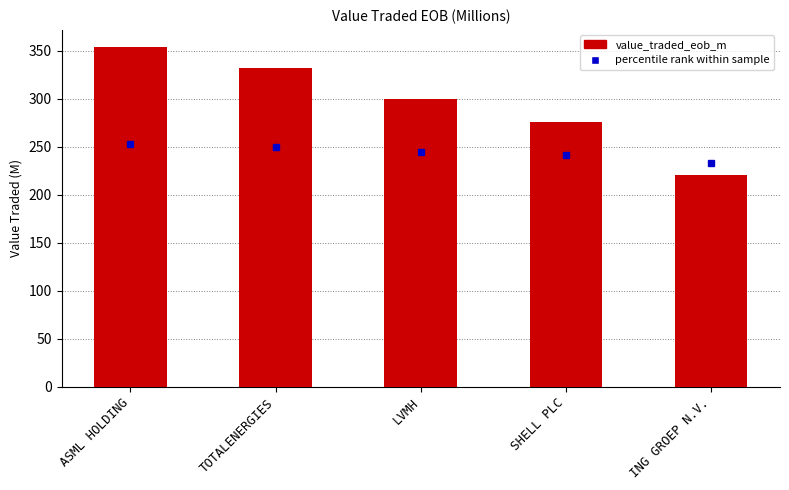

Reading left to right, transcribe all the data shown in this chart.

ASML HOLDING=354.2	TOTALENERGIES=332.1	LVMH=300.1	SHELL PLC=275.6	ING GROEP N.V.=220.4